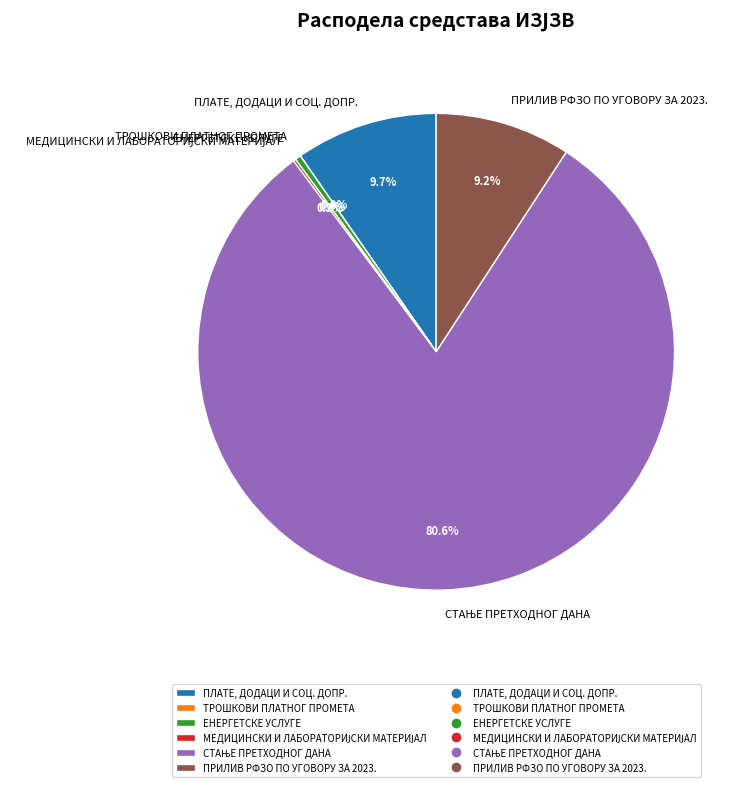

Does any single category account for the majority?

Yes